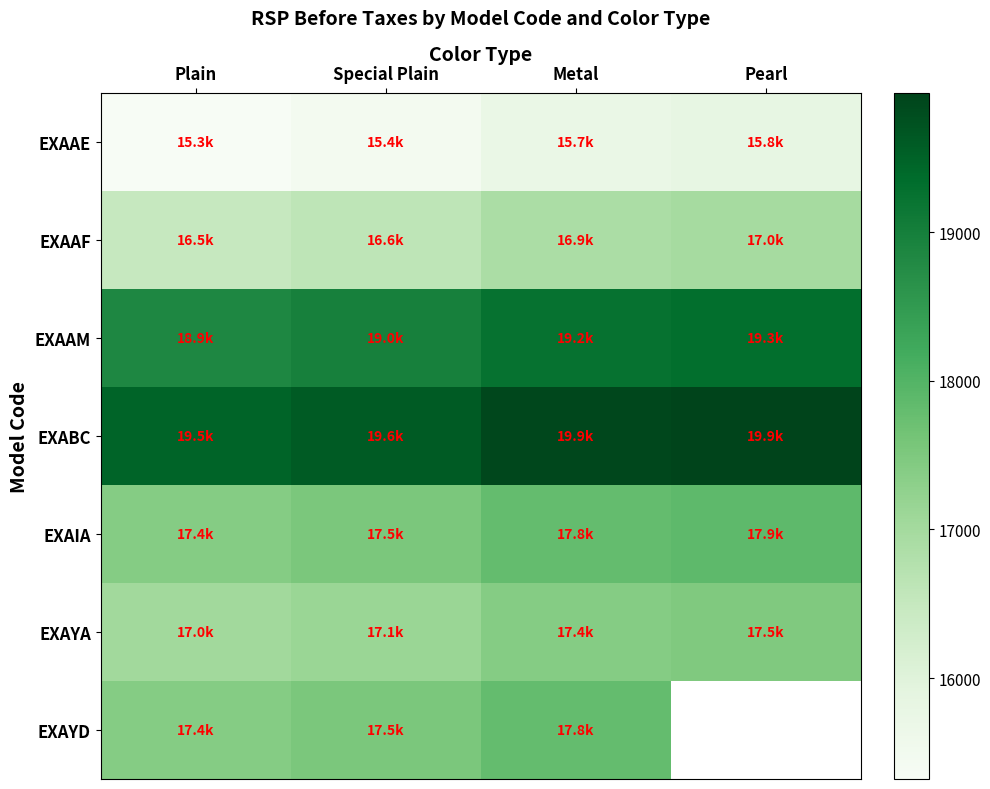

What is the difference between the second highest and second lowest values in the EXAYD series?

268.4